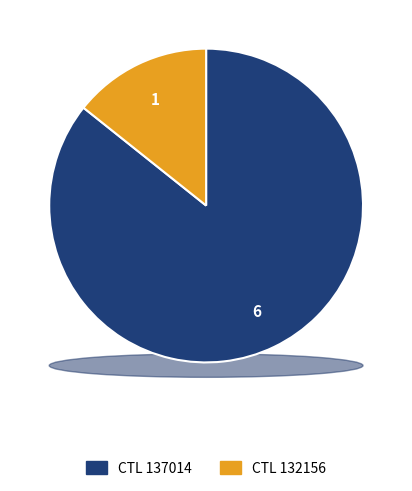

To the nearest percent, what percentage of the pie is 132156?

14%